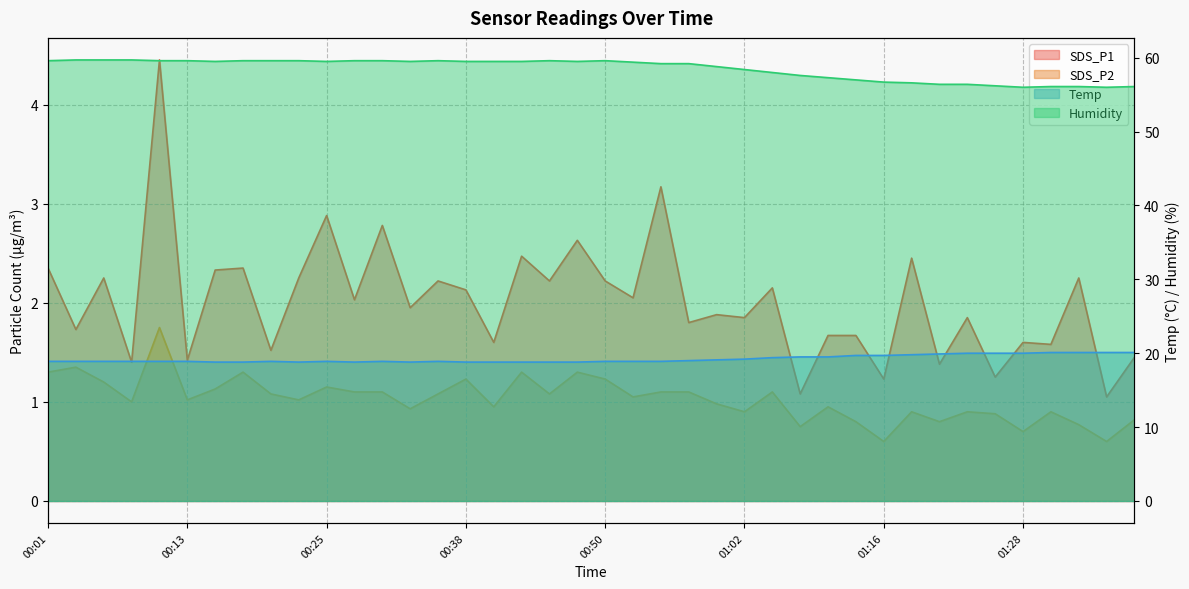

Is it true that SDS_P2 equals 1.0 at 00:23?

True